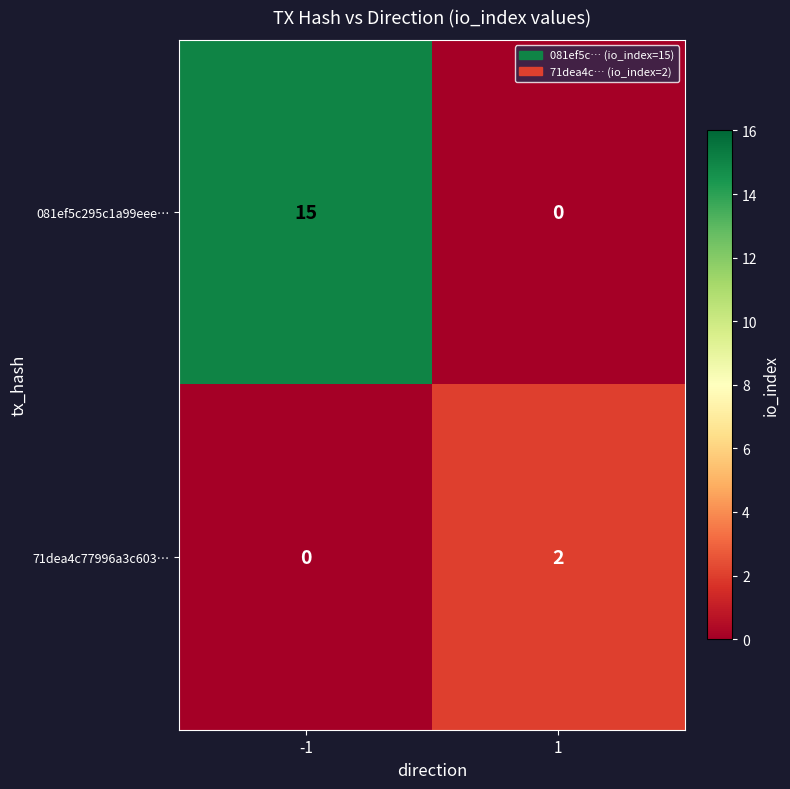

Reading right to left, list all the values displayed in this chart.

081ef5c295c1a99eee…: 1=0	-1=15
71dea4c77996a3c603…: 1=2	-1=0